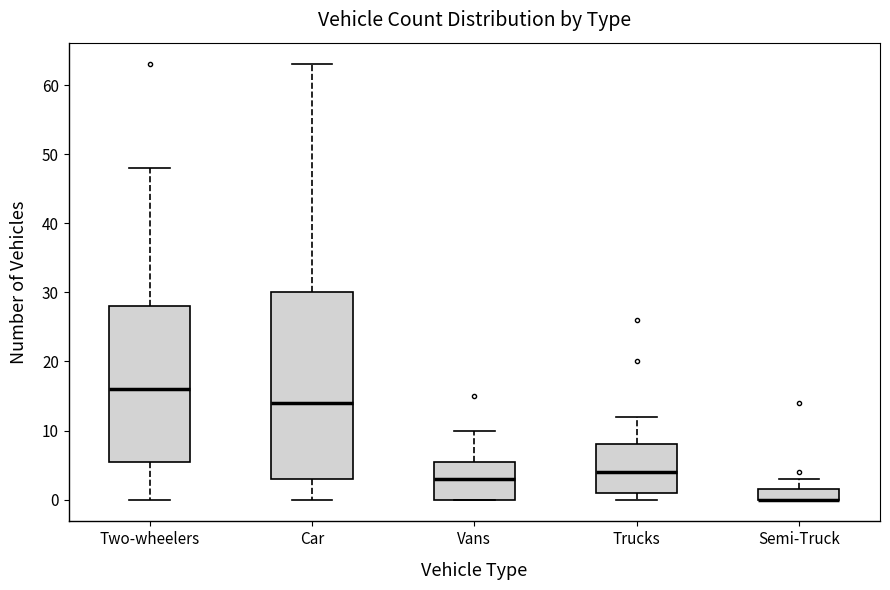

Where is the upper edge of the box for Semi-Truck on the y-axis? The values are not printed on the chart, so give them approximately, as read against the axis.

2